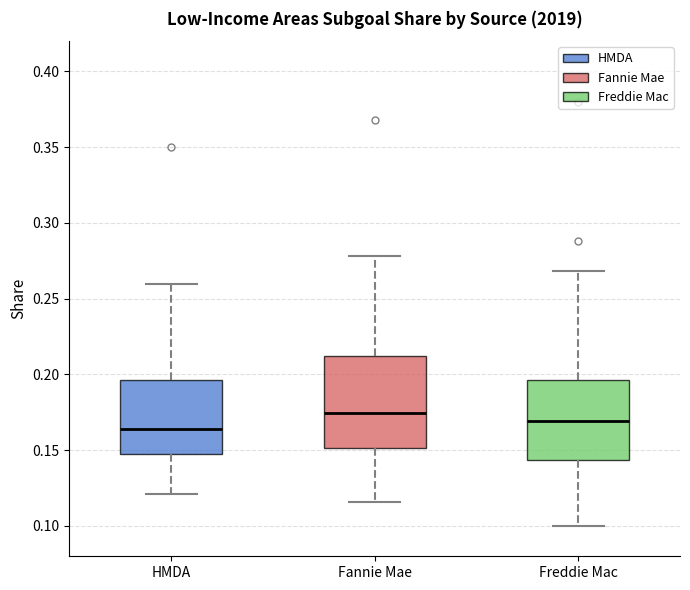

Which box is the tallest, from its lower edge to its upper edge?

Fannie Mae